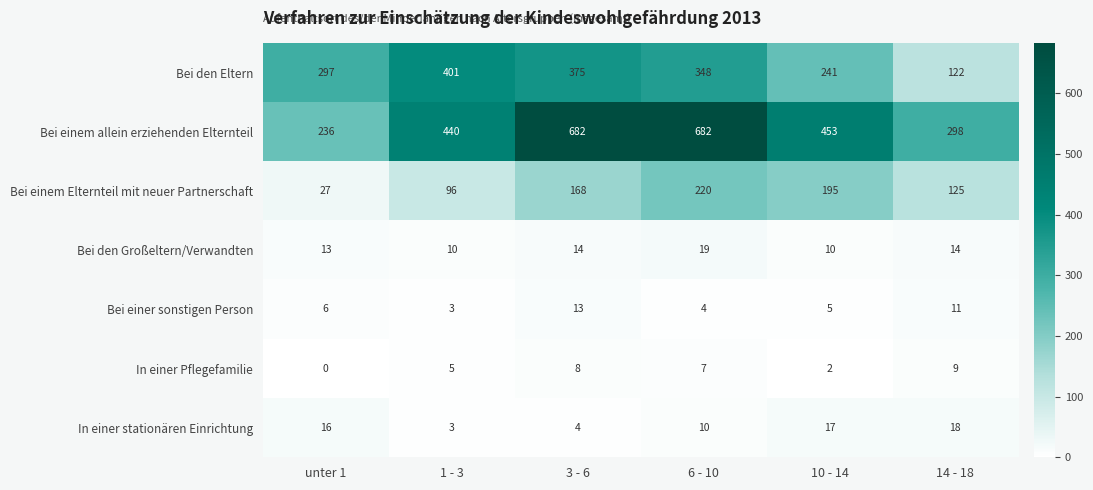

Where does the Bei den Eltern series first go above 348?

1 - 3